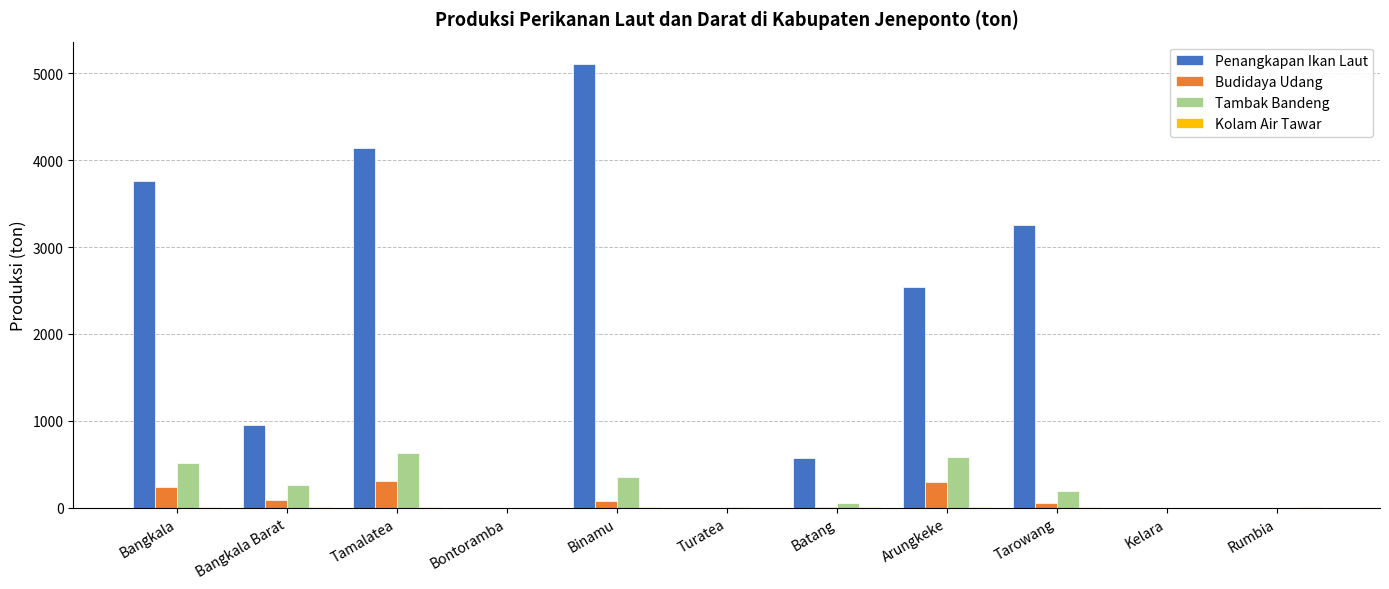

How many values in the Budidaya Udang series exceed 48?

6